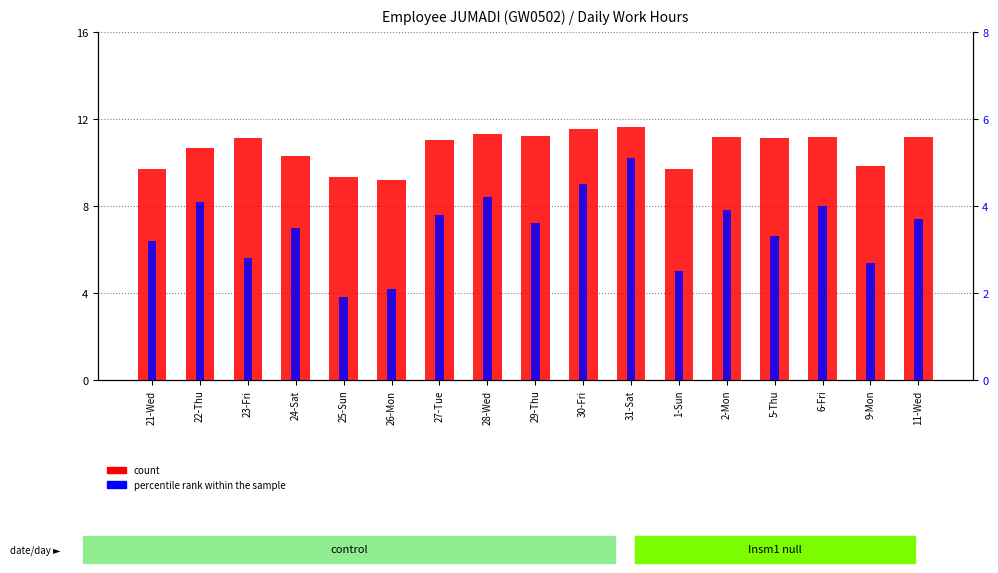

At which label does count reach its peak?

31-Sat